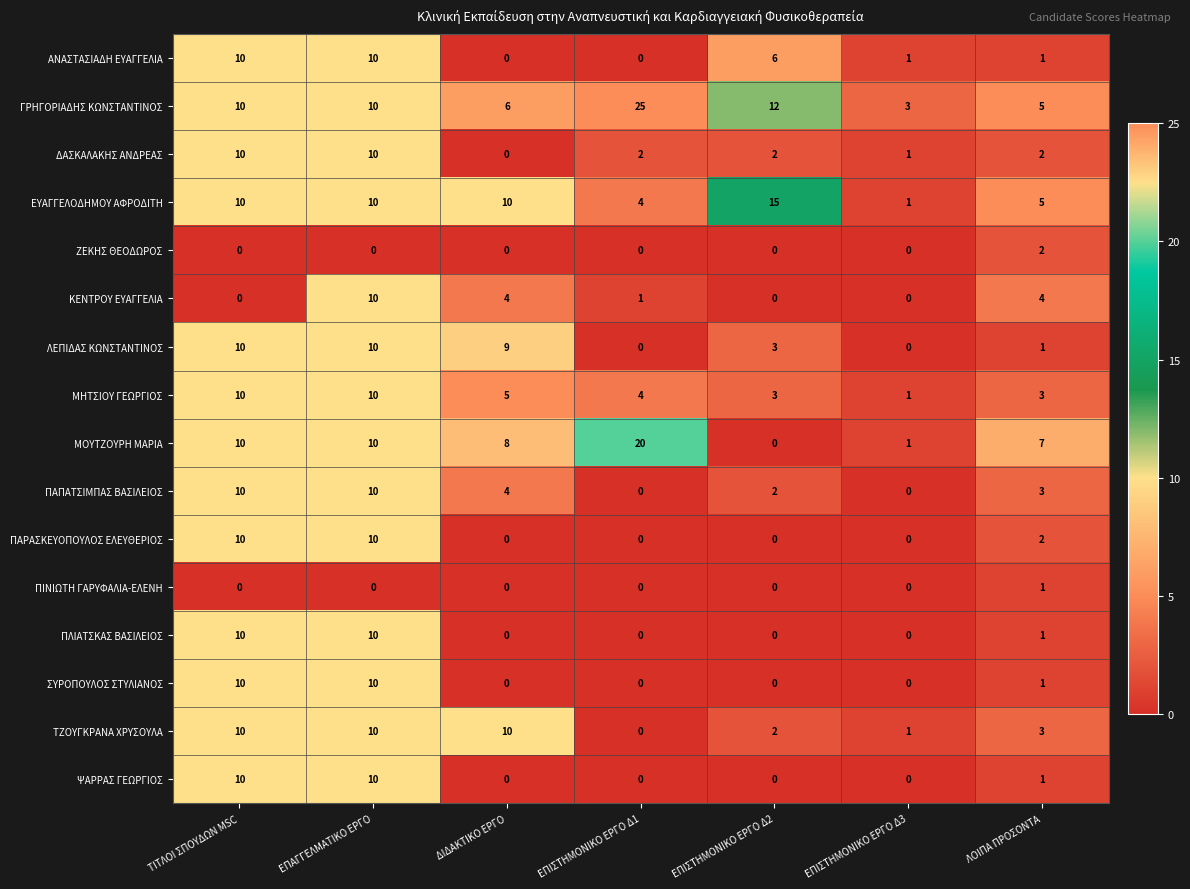

What value does the ΓΡΗΓΟΡΙΑΔΗΣ ΚΩΝΣΤΑΝΤΙΝΟΣ series have at ΕΠΙΣΤΗΜΟΝΙΚΟ ΕΡΓΟ Δ2?

12